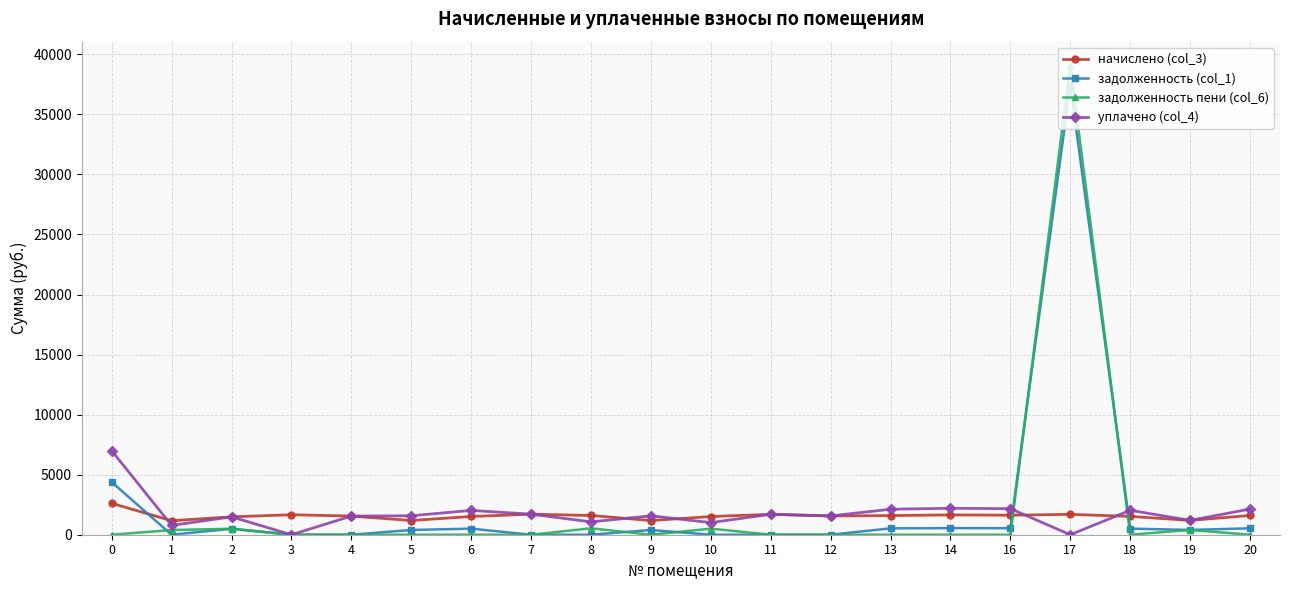

What is the maximum value for уплачено (col_4)?

6994.2